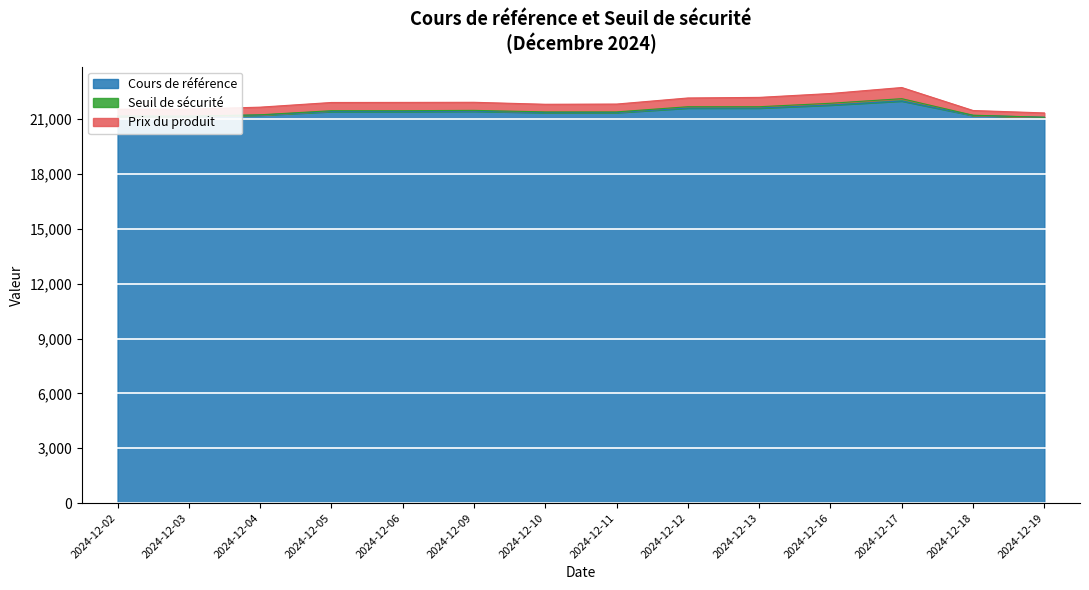

What is the maximum value for Cours de référence?

22001.1